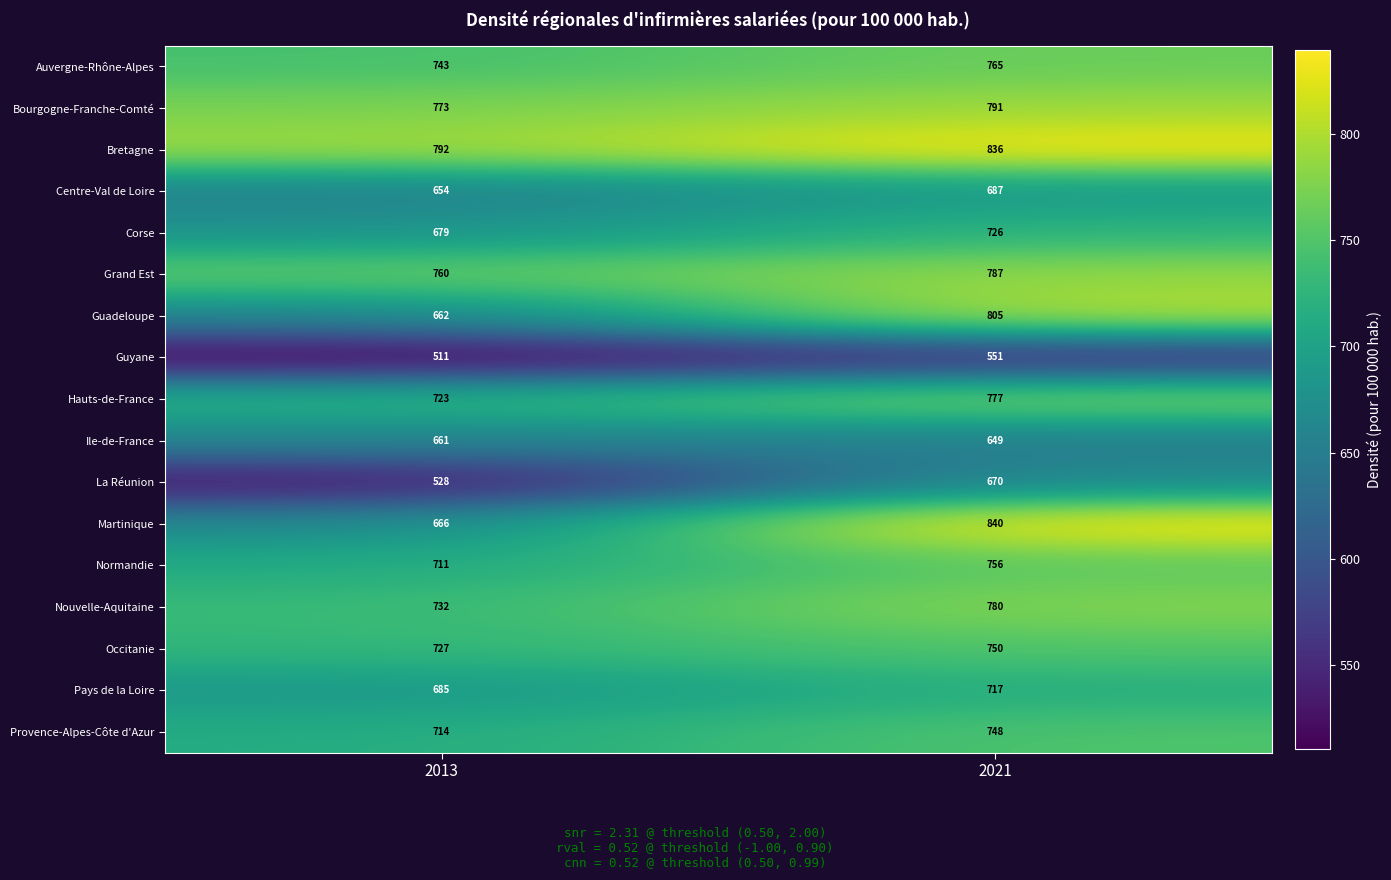

Which series has the largest total across all categories?

Bretagne